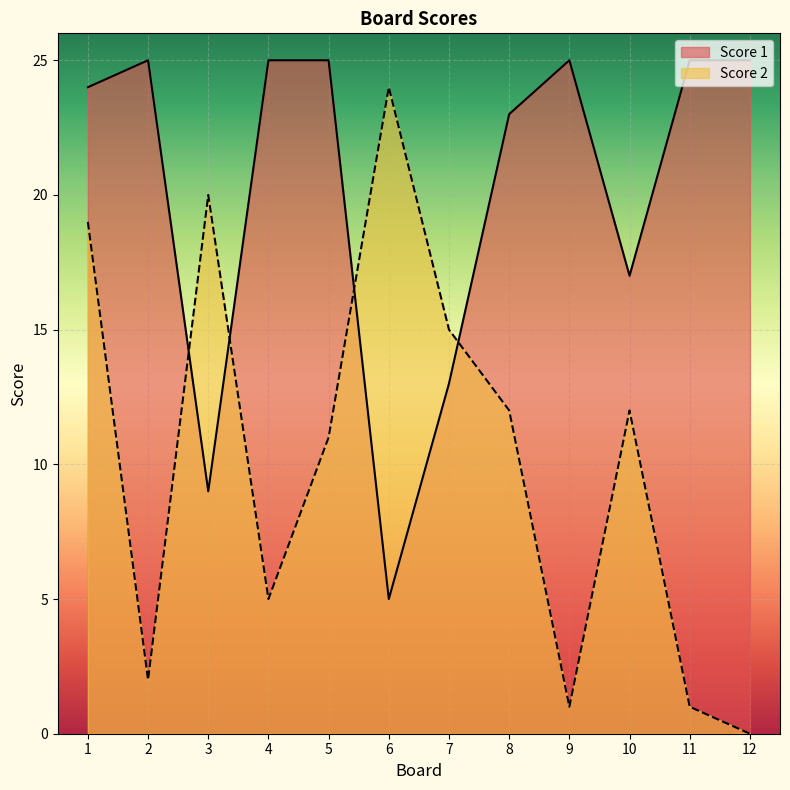

True or false: Score 2 and Score 1 intersect in this chart.

True